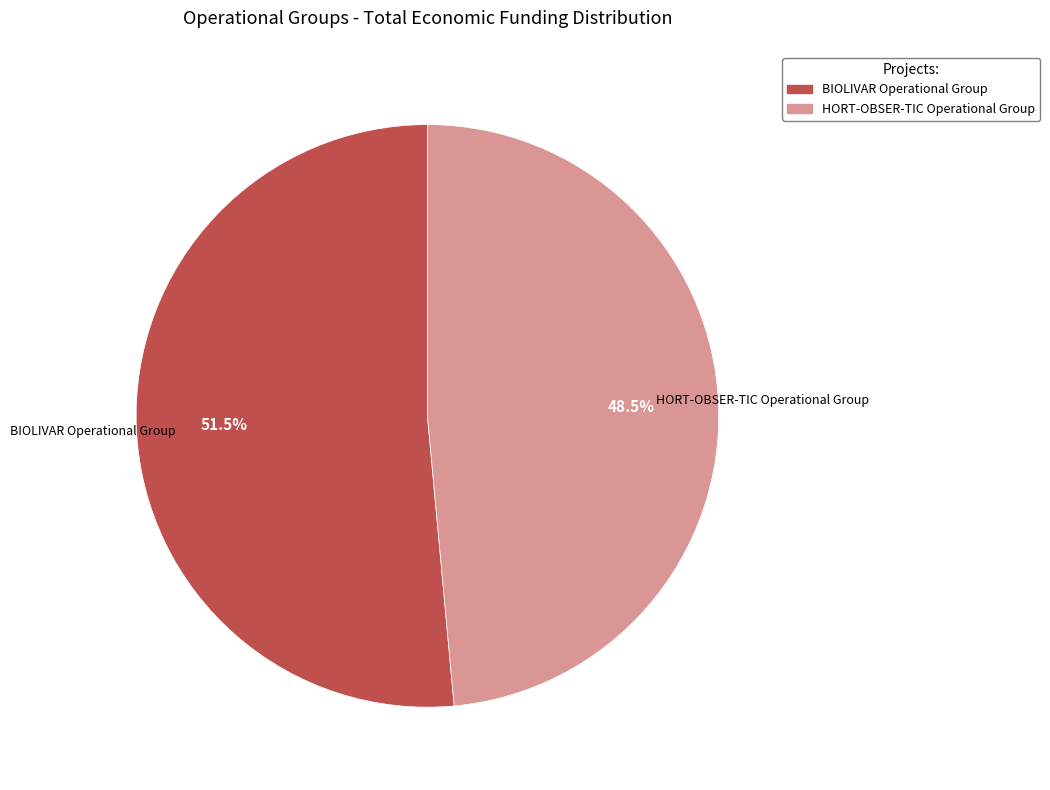

What is the ratio of the value at BIOLIVAR Operational Group to the value at HORT-OBSER-TIC Operational Group?

1.1